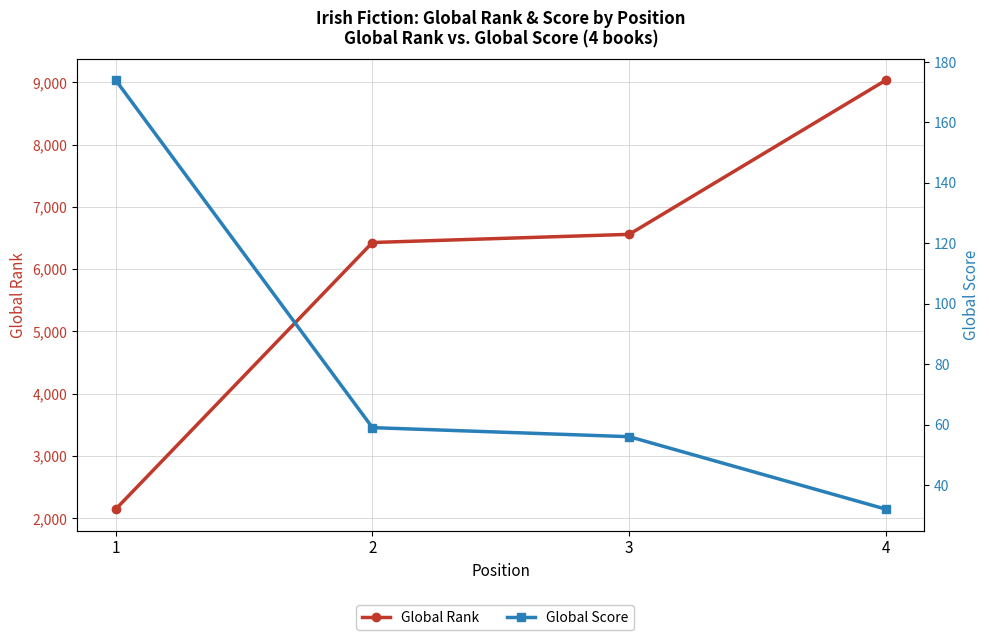

What is the sum of the Global Score values at 1 and 3?

230